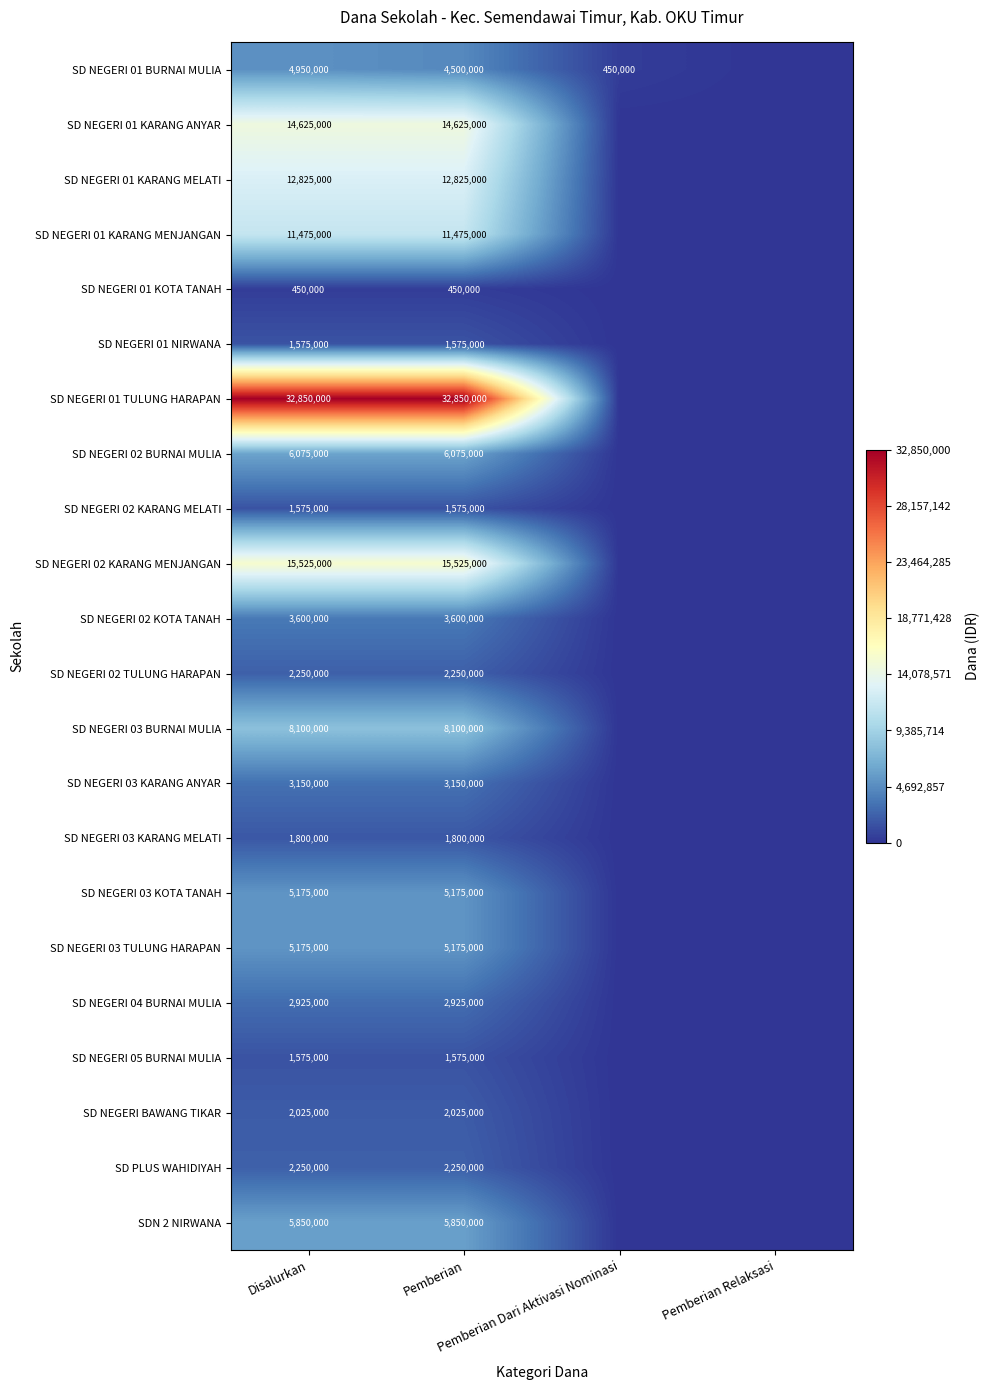

True or false: SD NEGERI 01 KARANG ANYAR has a value of 20678747 at Pemberian.

False